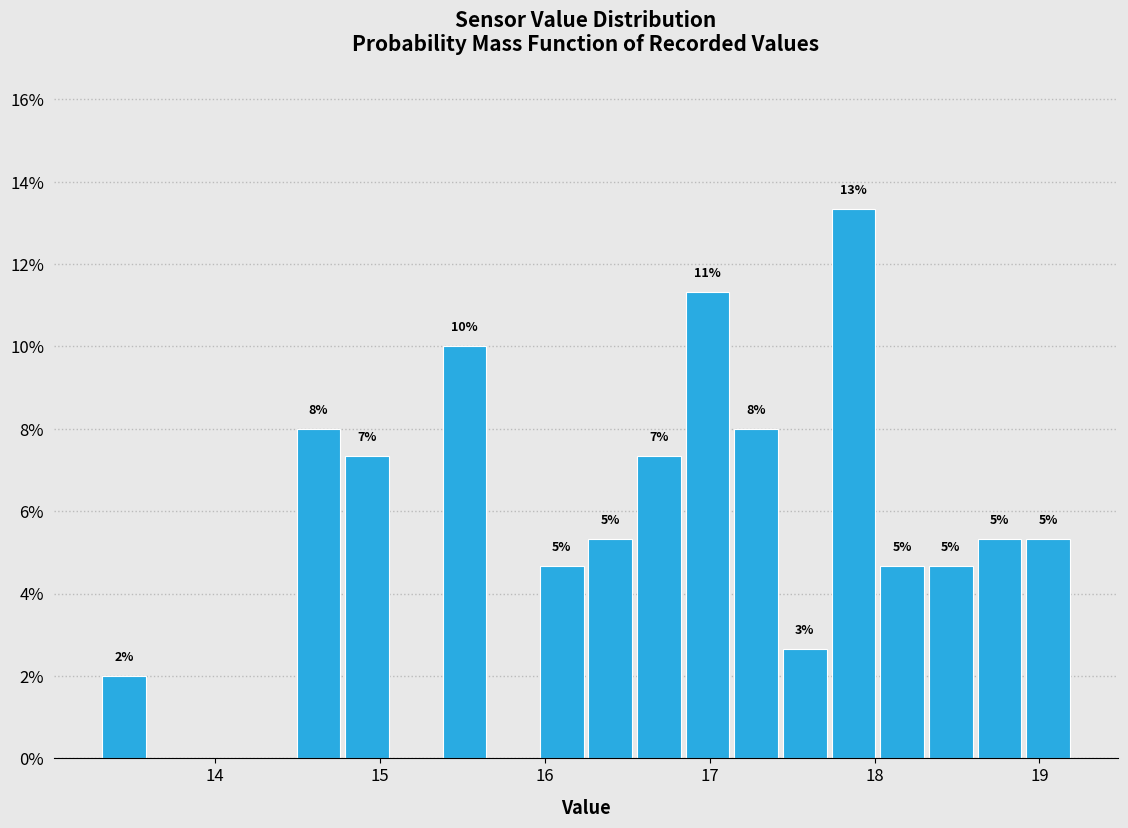

Read against the x-axis, roughly where is the centre of the tallest bar?

17.9